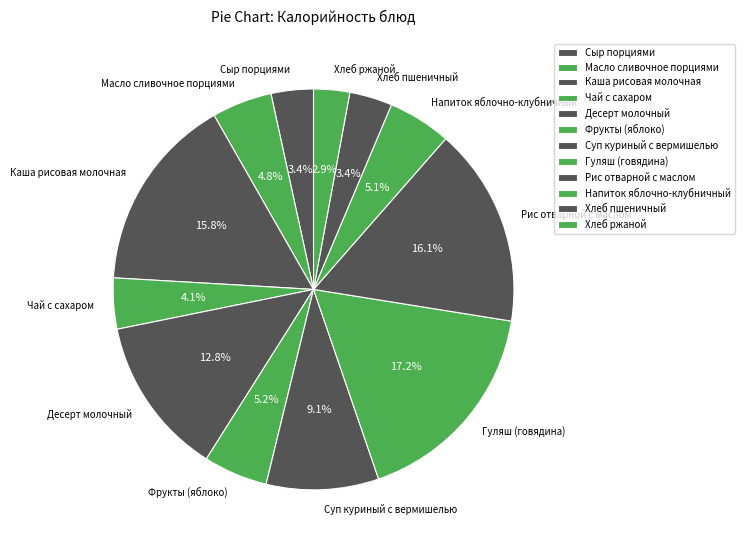

Which category has the biggest portion of the pie?

Гуляш (говядина)